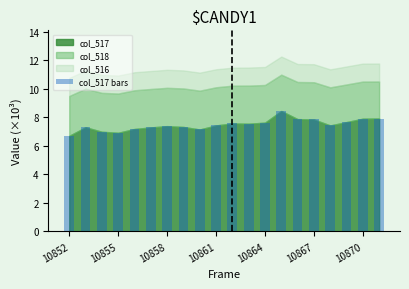

What is the greatest value displayed?

8.4